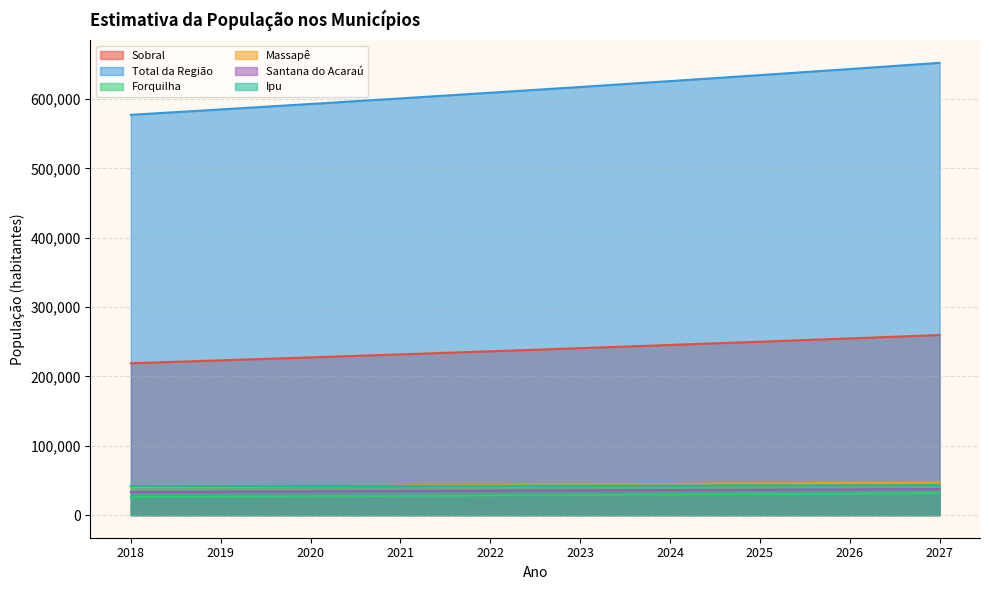

How many series are shown in this chart?

6